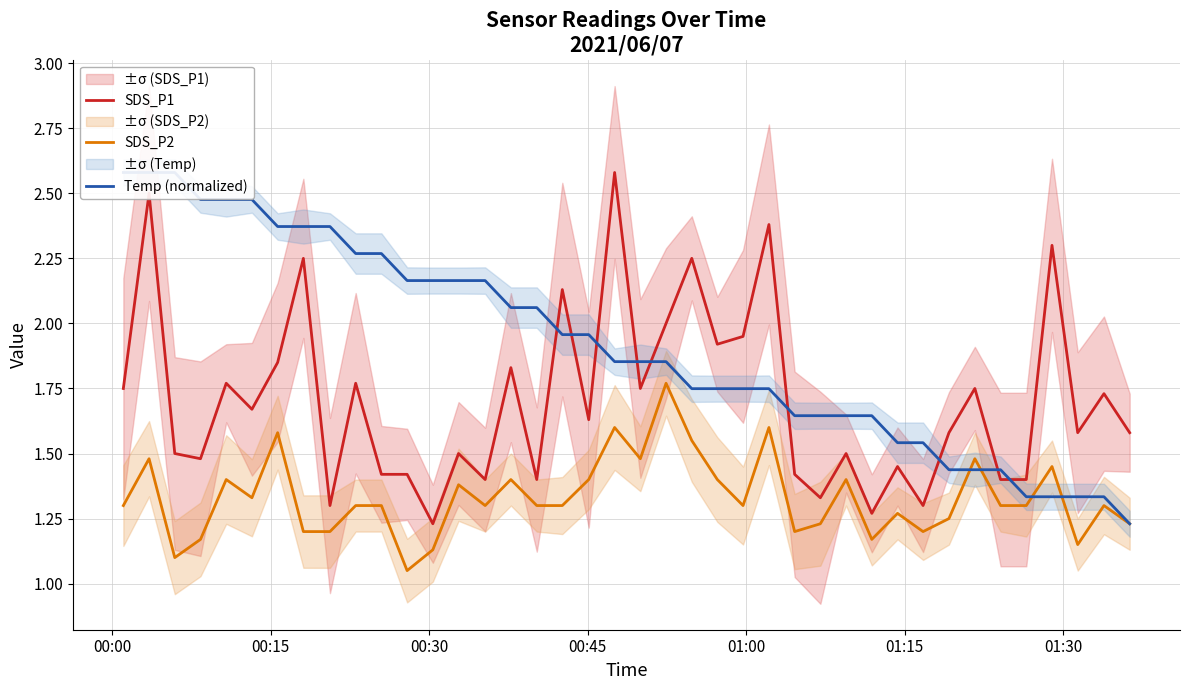

True or false: Temp (normalized) and SDS_P2 intersect in this chart.

True